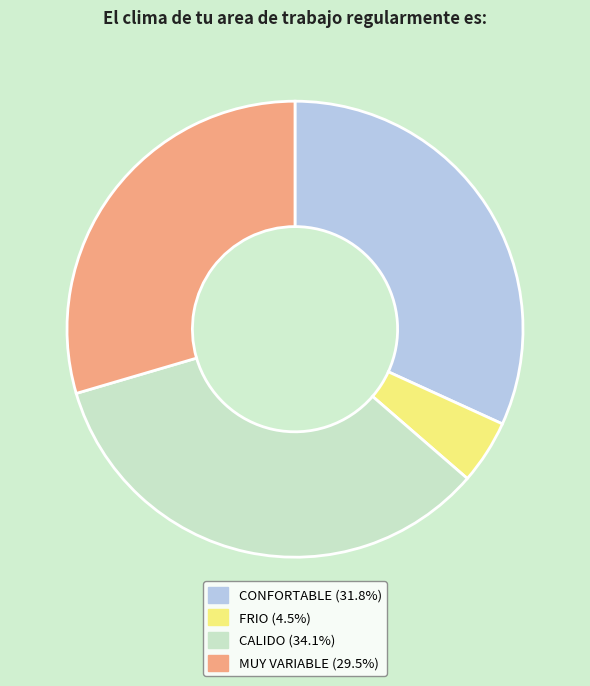

Does CONFORTABLE represent more than half of the total?

No